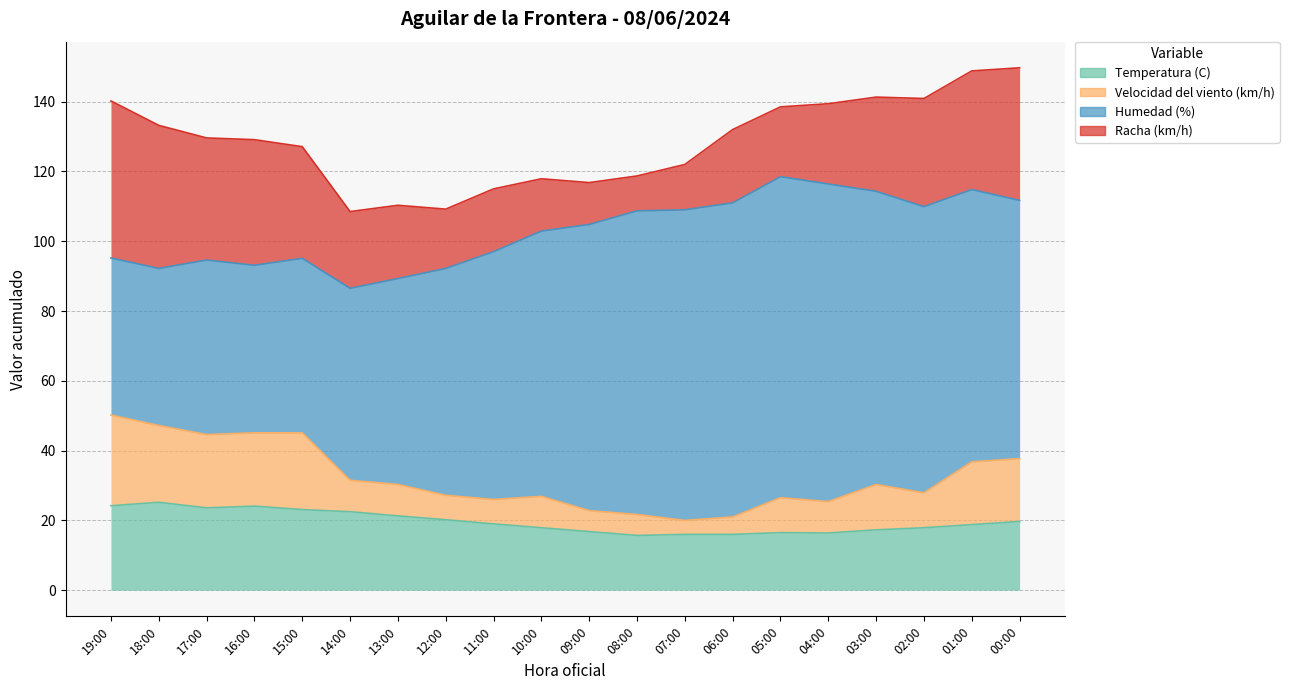

Is the value of Velocidad del viento (km/h) at 08:00 greater than the value of Racha (km/h) at 11:00?

No